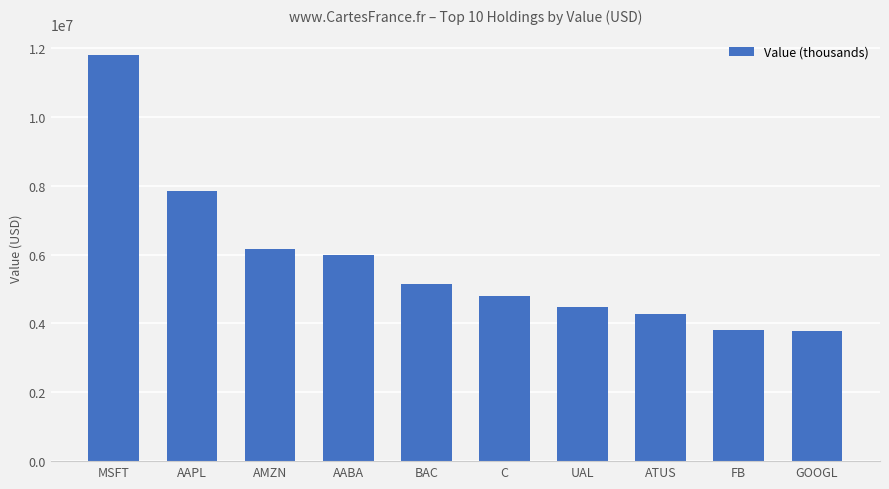

Count the number of categories in the chart.

10